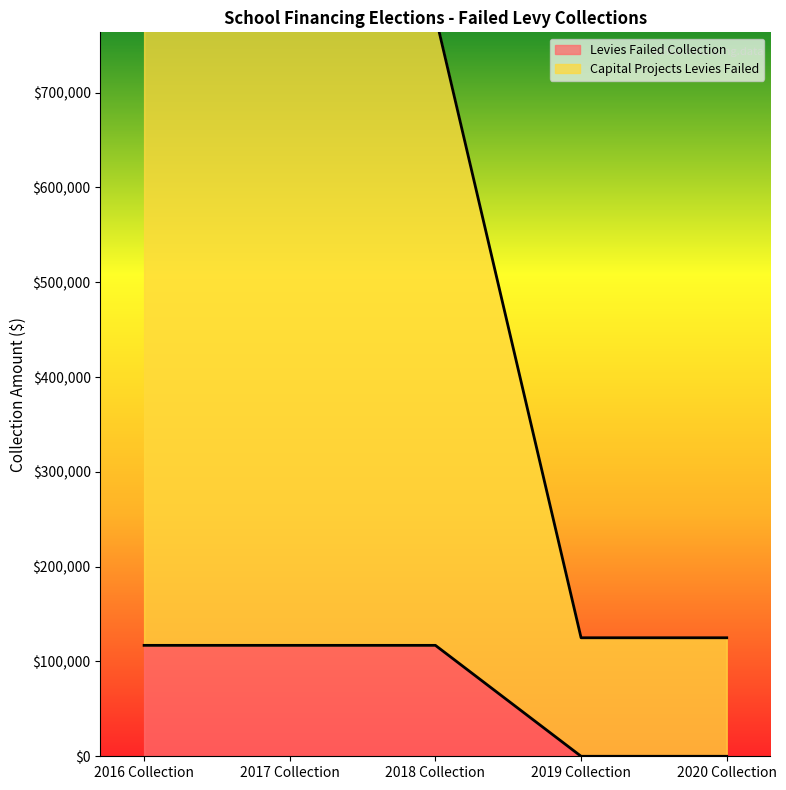

Between 2016 Collection and 2018 Collection, which is larger?

2016 Collection